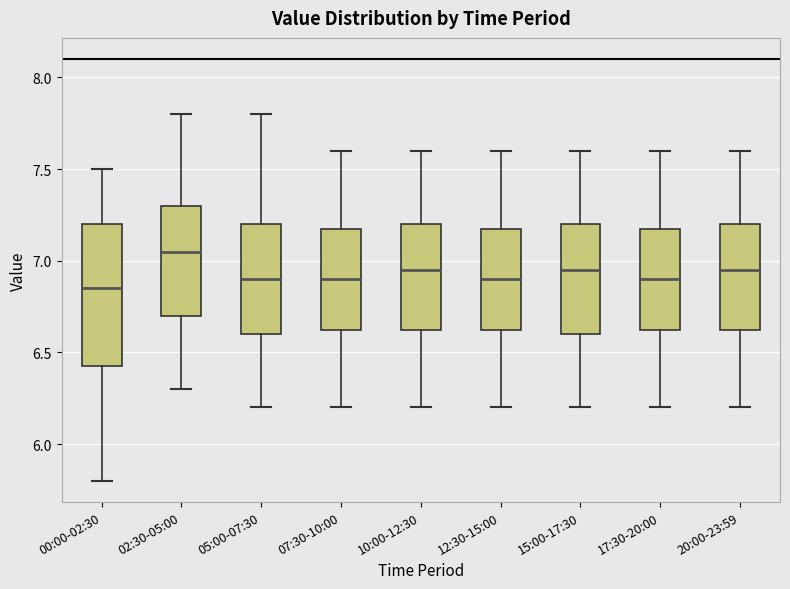

Where does the upper whisker of the box for 20:00-23:59 end on the y-axis? The values are not printed on the chart, so give them approximately, as read against the axis.

7.60